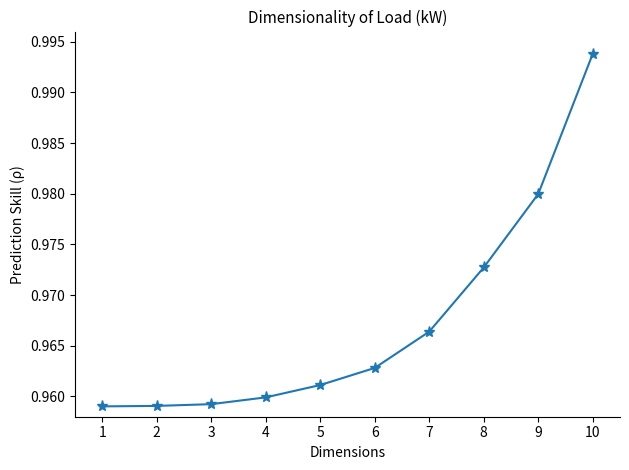

The value at 5 is 1.4. True or false?

False